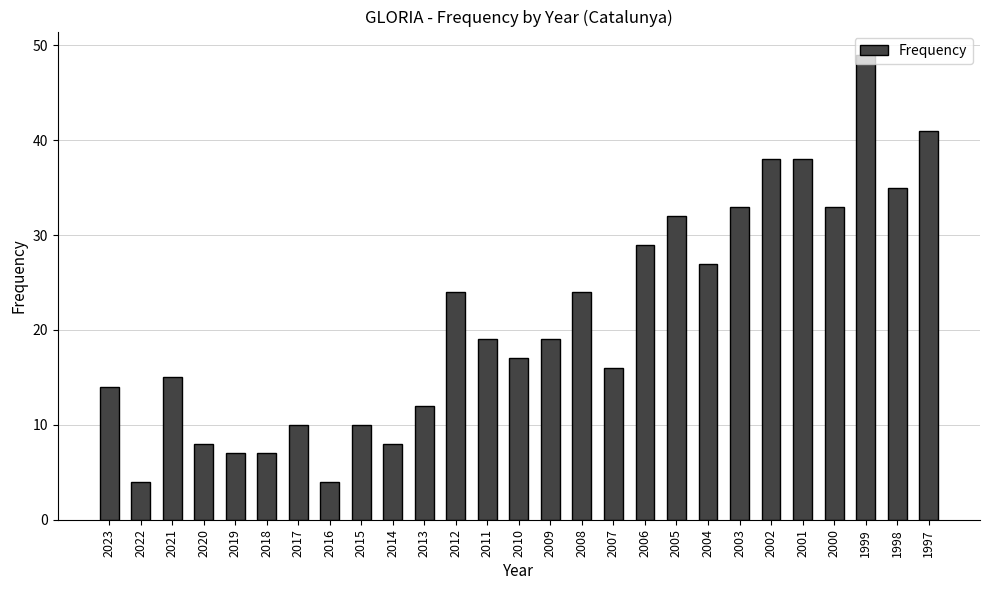

What is the ratio of the value at 1999 to the value at 2006?

1.7